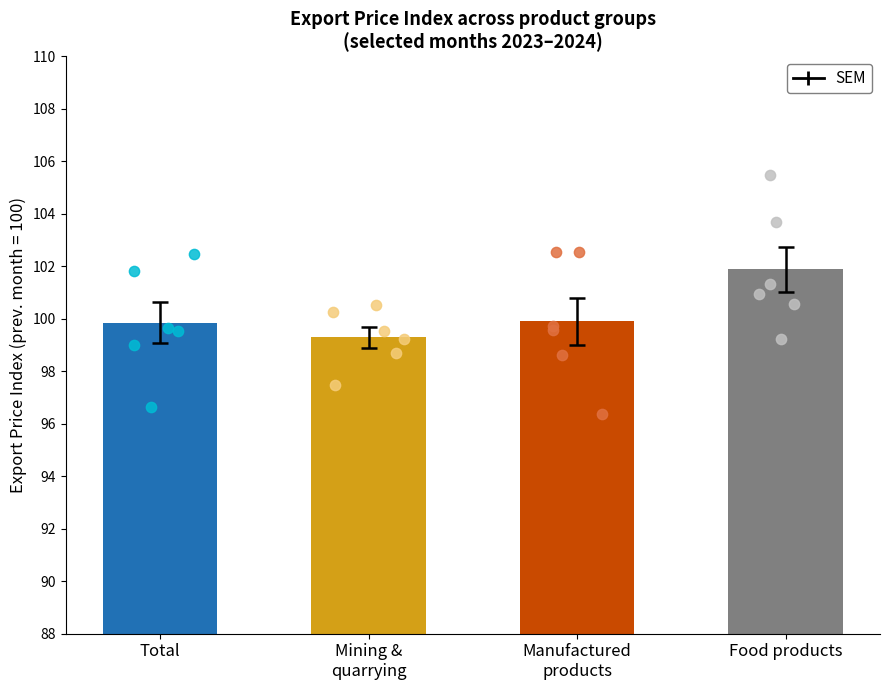

At how many categories does at least one series exceed 101?

3